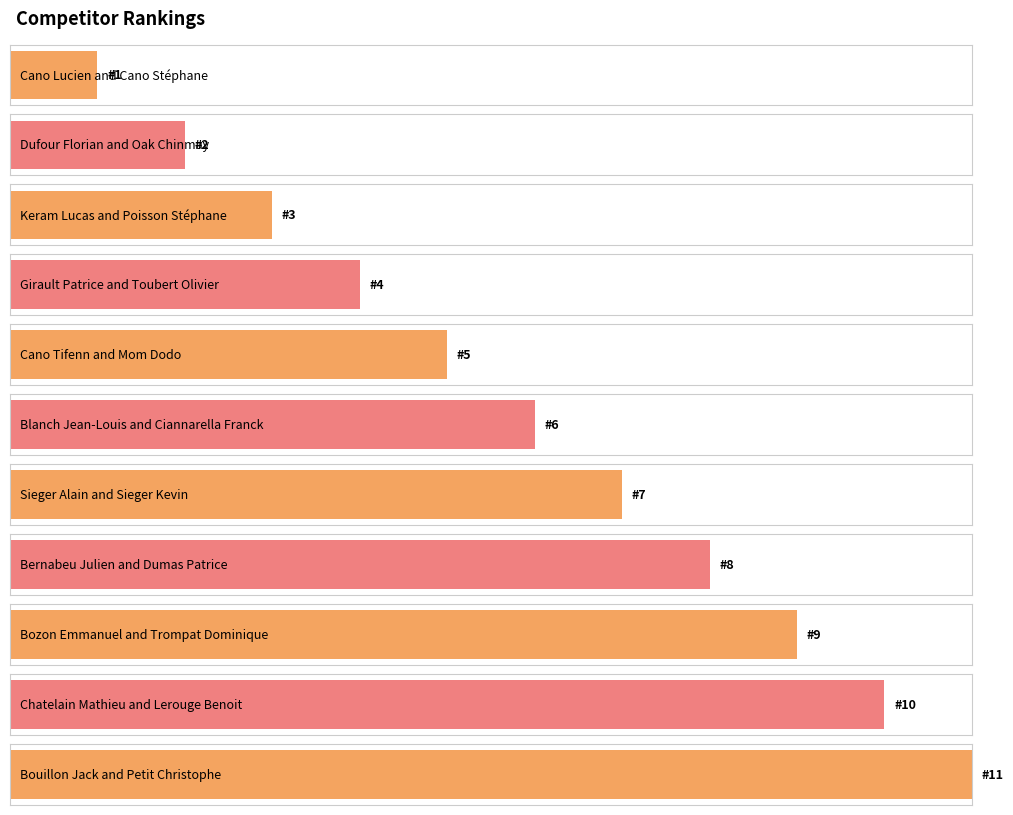

Rank the categories by value from lowest to highest.

Cano Lucien and Cano Stéphane, Dufour Florian and Oak Chinmay, Keram Lucas and Poisson Stéphane, Girault Patrice and Toubert Olivier, Cano Tifenn and Mom Dodo, Blanch Jean-Louis and Ciannarella Franck, Sieger Alain and Sieger Kevin, Bernabeu Julien and Dumas Patrice, Bozon Emmanuel and Trompat Dominique, Chatelain Mathieu and Lerouge Benoit, Bouillon Jack and Petit Christophe